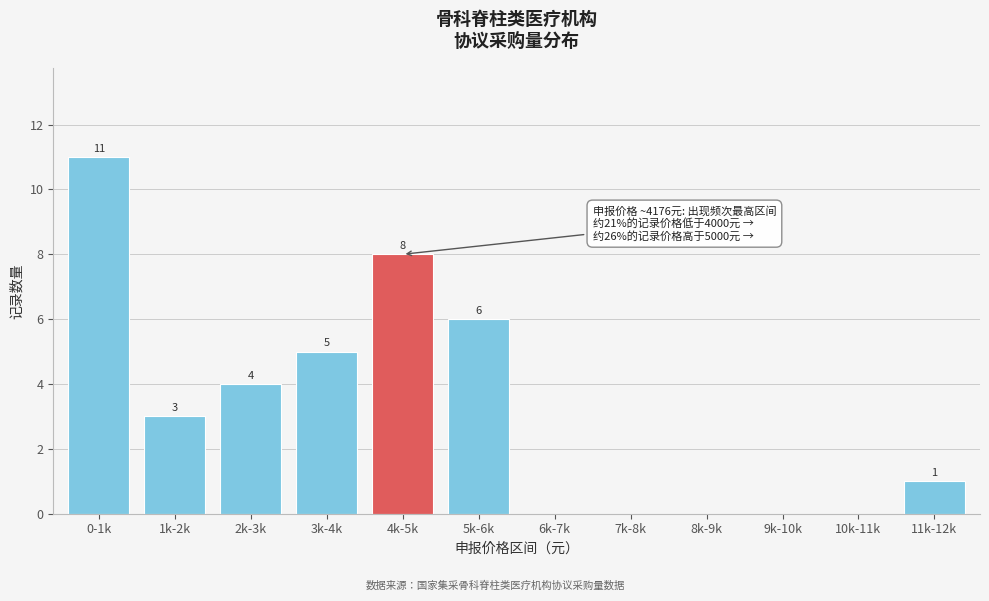

Reading left to right, extract all data points from this chart.

0-1k=11	1k-2k=3	2k-3k=4	3k-4k=5	4k-5k=8	5k-6k=6	6k-7k=0	7k-8k=0	8k-9k=0	9k-10k=0	10k-11k=0	11k-12k=1